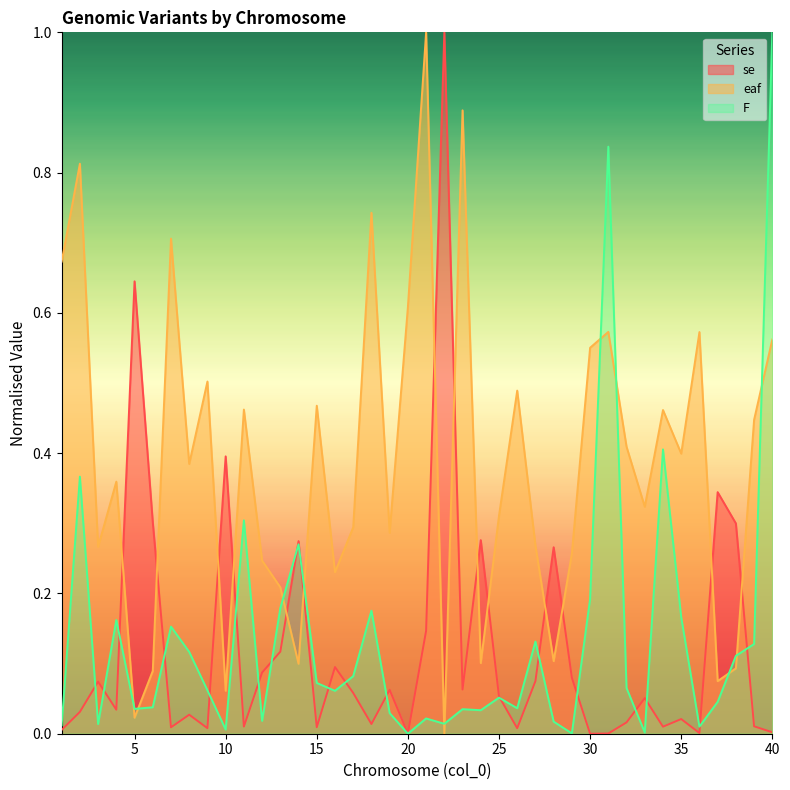

Read the eaf value at 10.

0.1